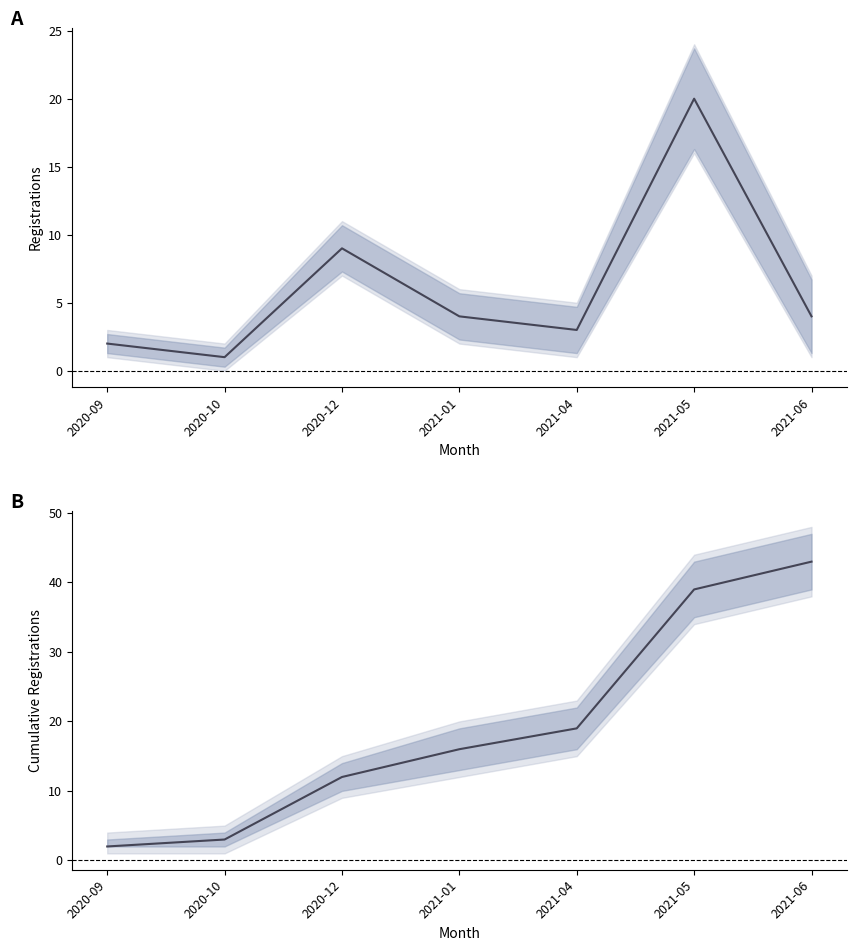

At which category does registrations reach its first local peak?

2020-12